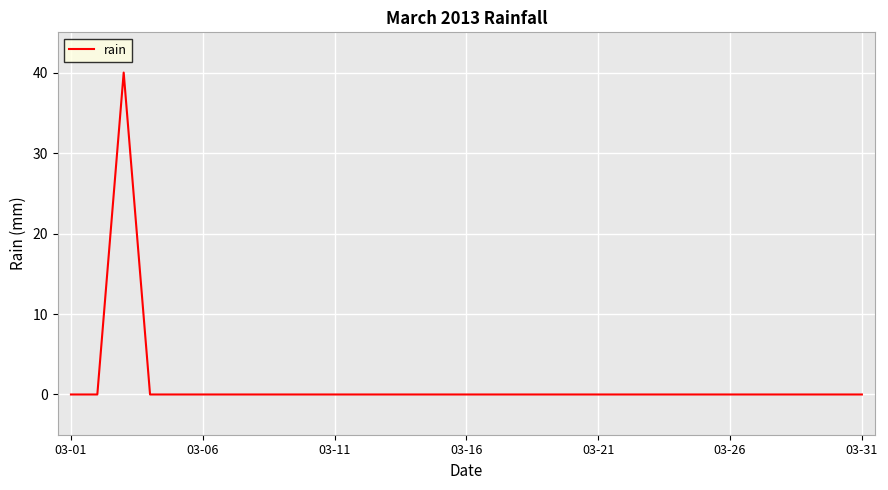

What is the difference between the maximum and minimum values?

40